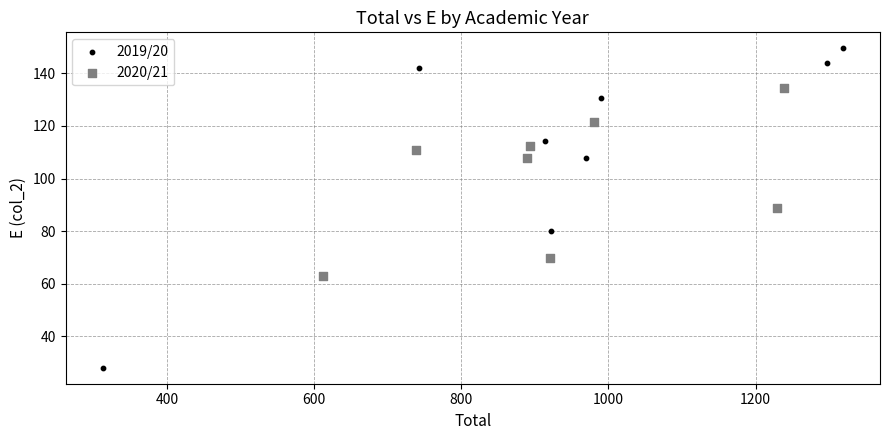

Which series has the largest Y range (max minus min)?

2019/20